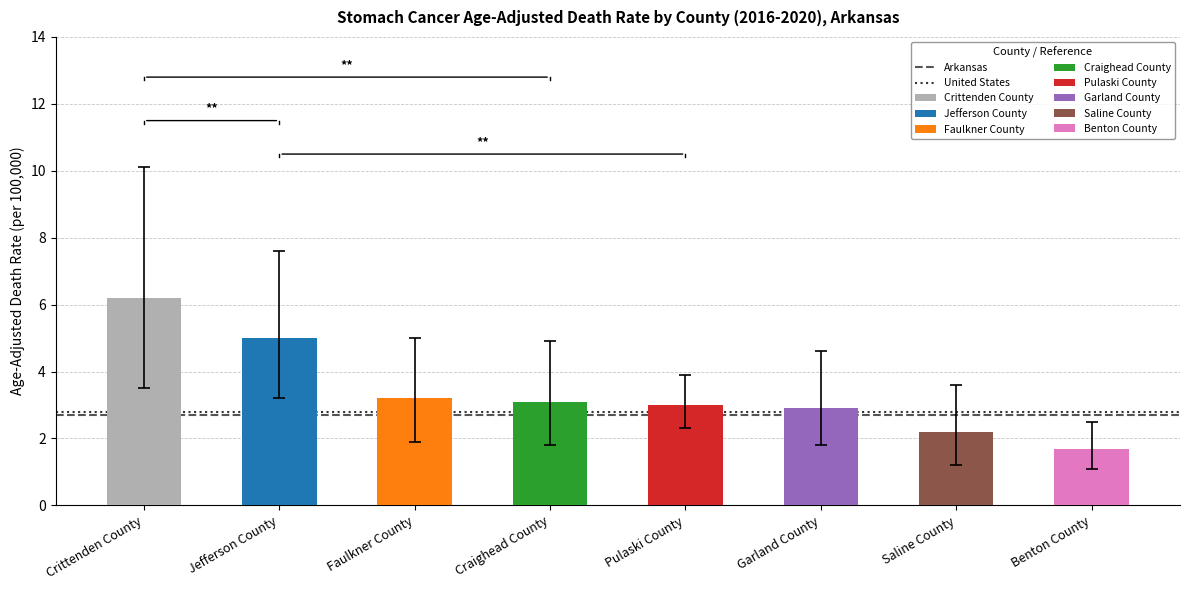

Which label corresponds to the largest value in the chart?

Crittenden County